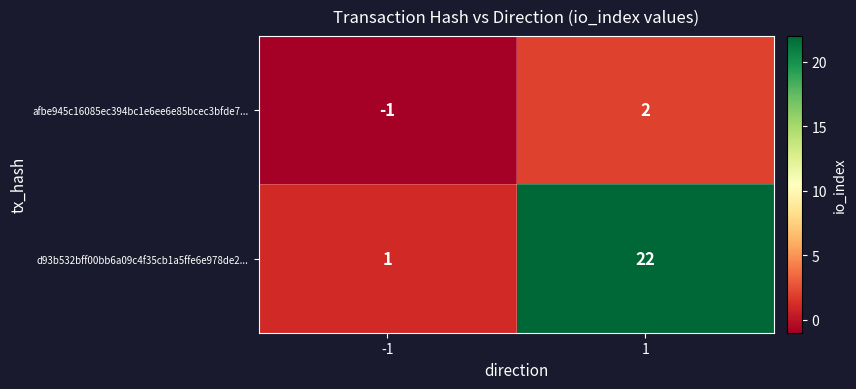

Rank the series by their maximum value, from lowest to highest.

afbe945c16085ec394bc1e6ee6e85bcec3bfde7..., d93b532bff00bb6a09c4f35cb1a5ffe6e978de2...